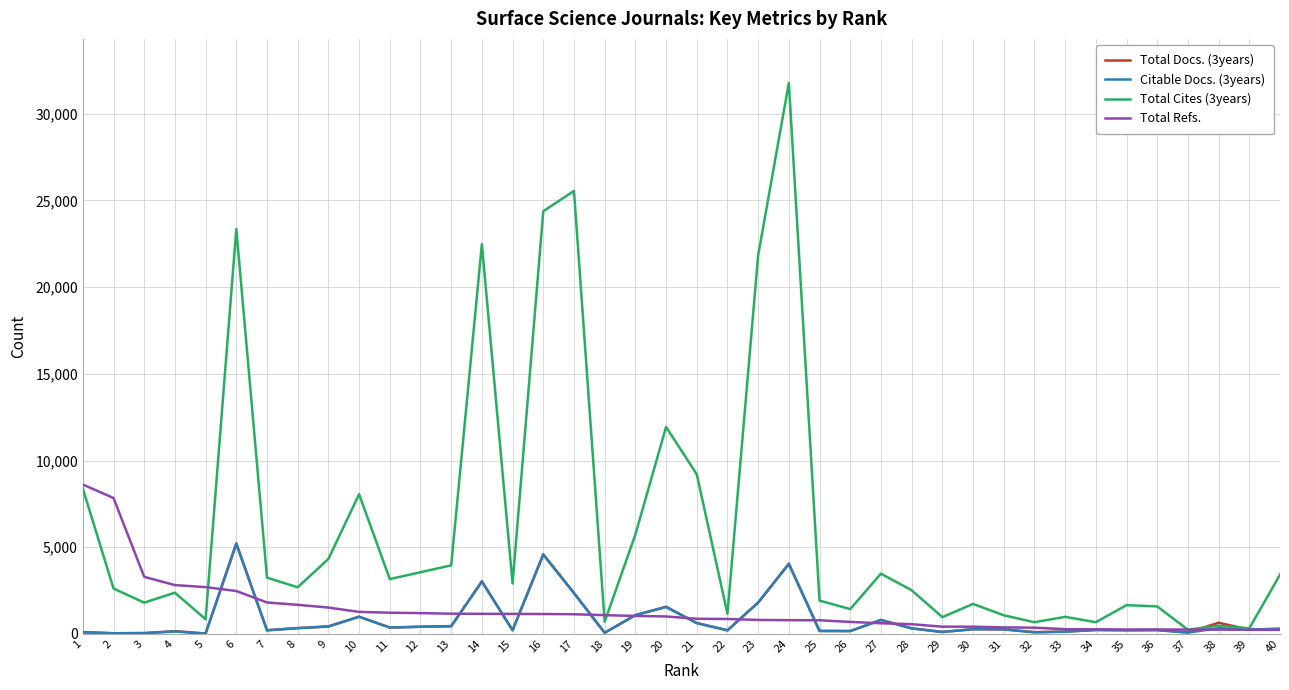

At which category is the sum across all series the highest?

24